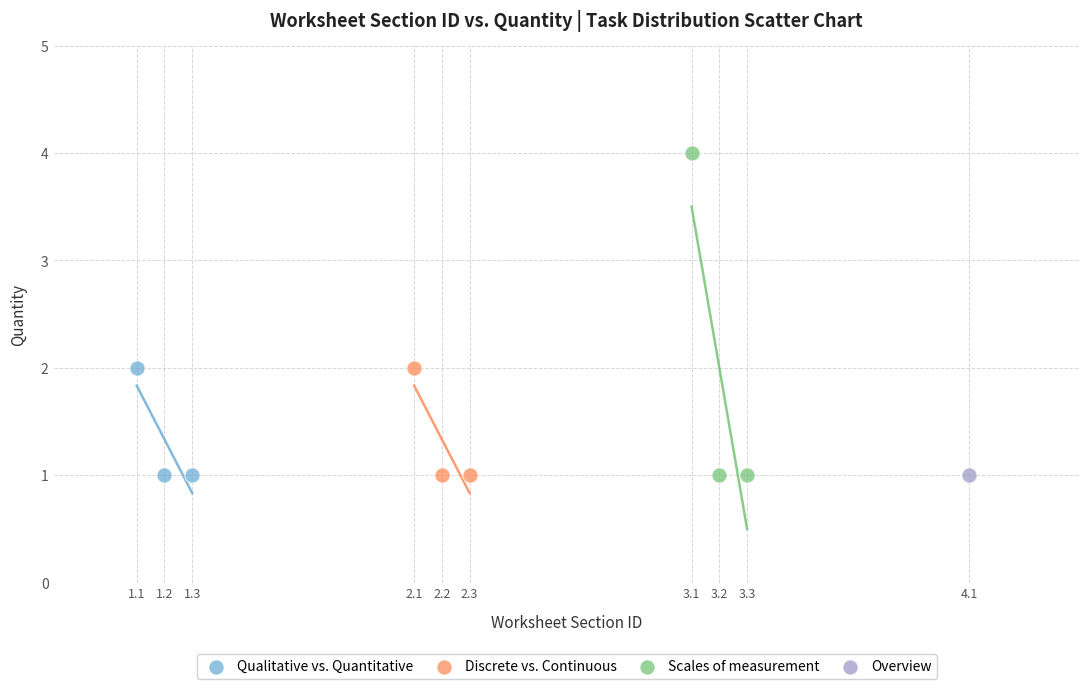

What are all the series names shown in the legend?

Qualitative vs. Quantitative, Discrete vs. Continuous, Scales of measurement, Overview